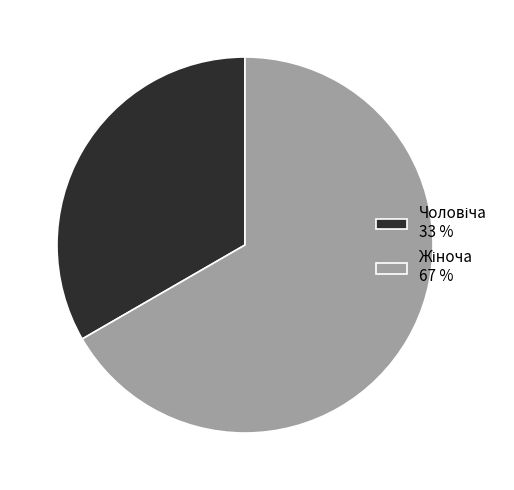

Does any single category account for the majority?

Yes